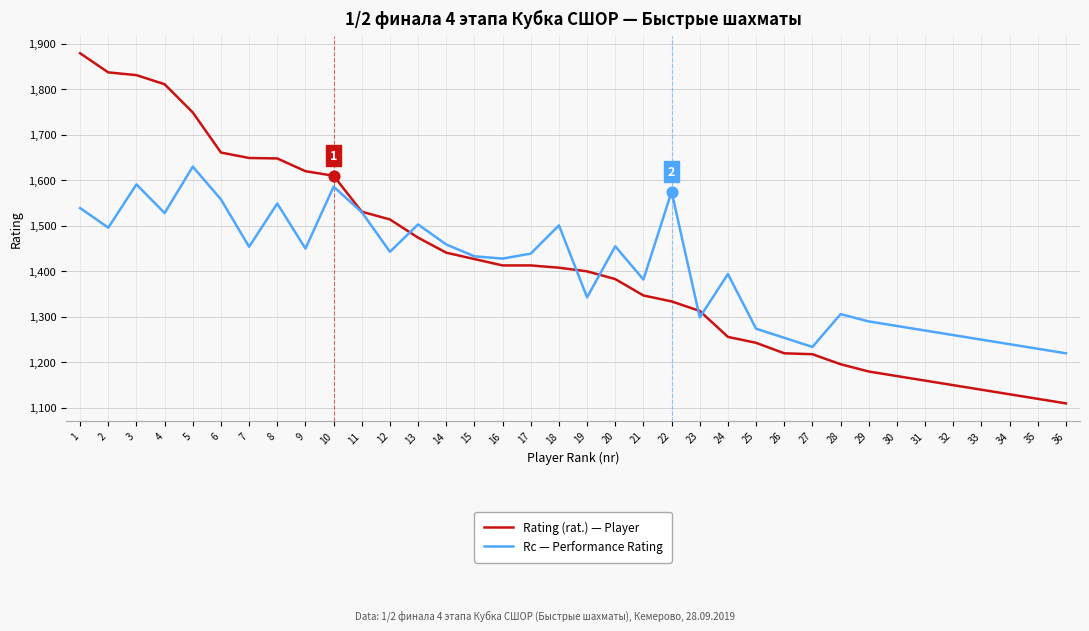

What are all the series names shown in the legend?

Rating (rat.) — Player, Rc — Performance Rating